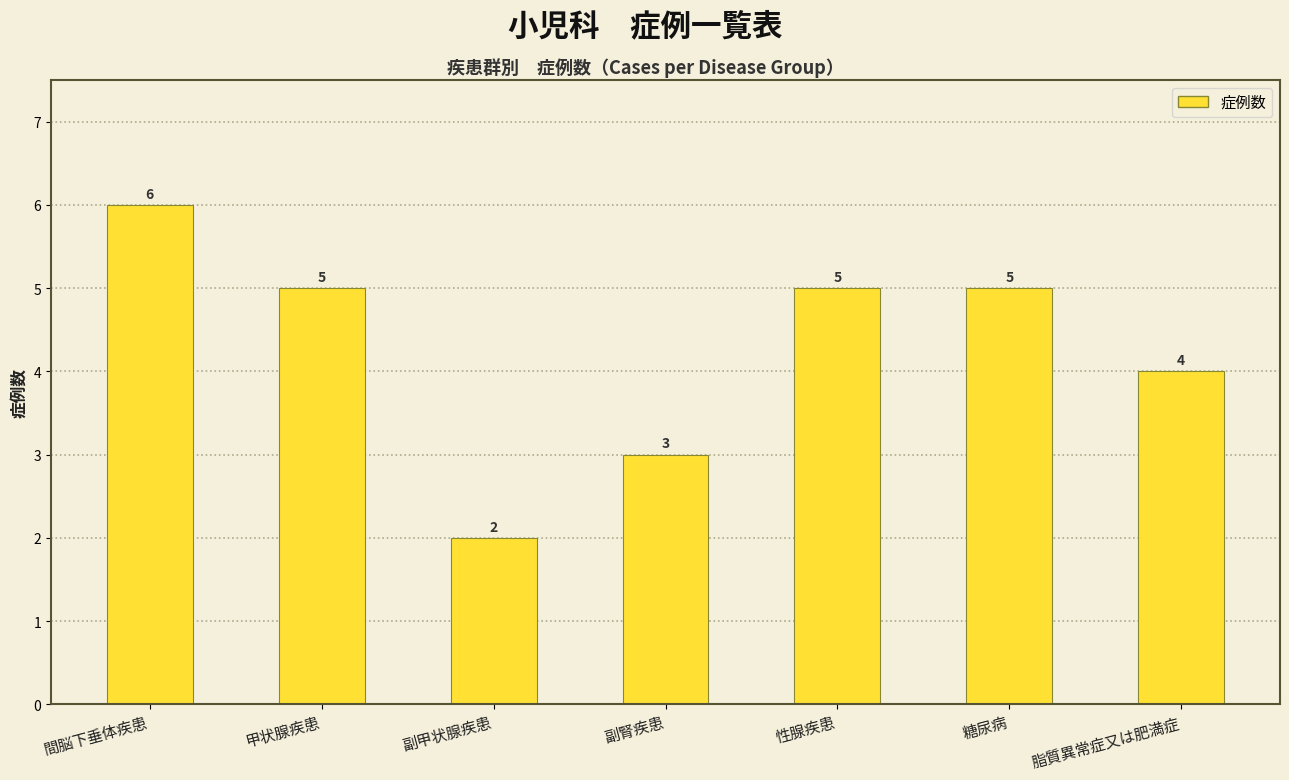

What is the average value?

4